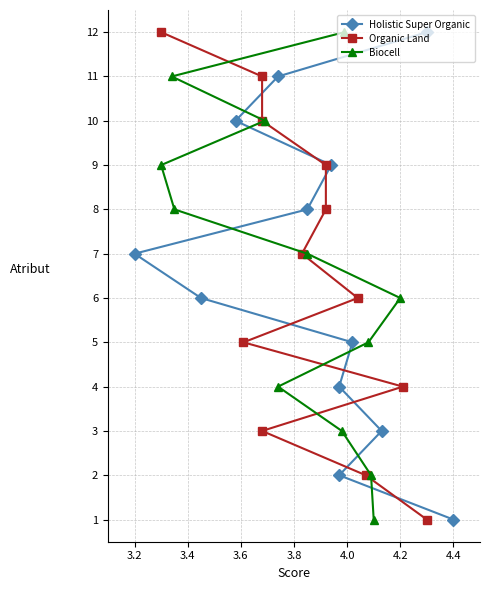

List the series in order of their peak value, highest first.

Holistic Super Organic, Organic Land, Biocell